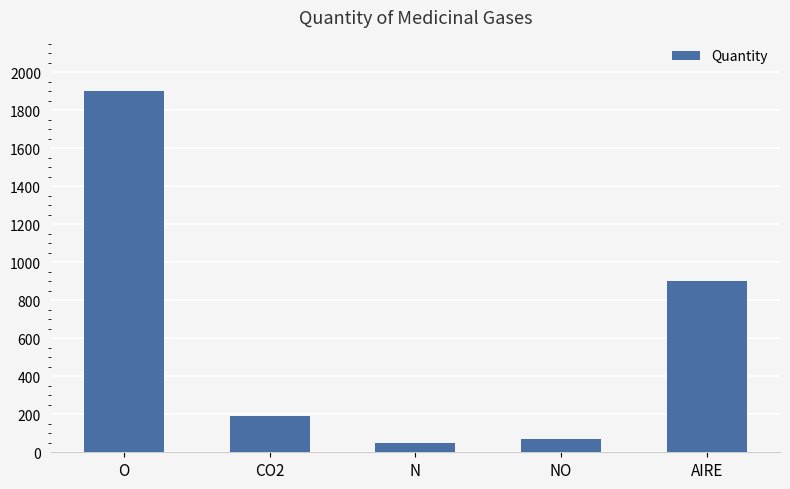

Rank the categories by value from highest to lowest.

O, AIRE, CO2, NO, N